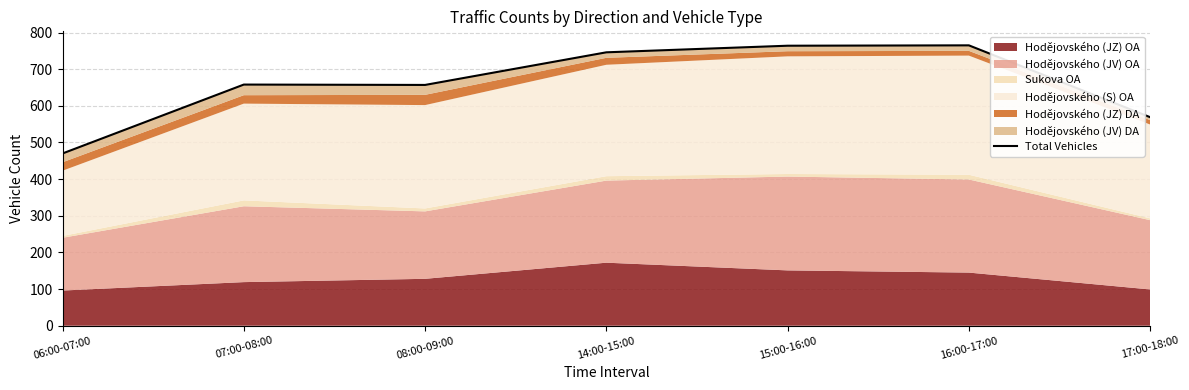

Rank the categories by value from lowest to highest.

06:00-07:00, 17:00-18:00, 08:00-09:00, 07:00-08:00, 14:00-15:00, 15:00-16:00, 16:00-17:00